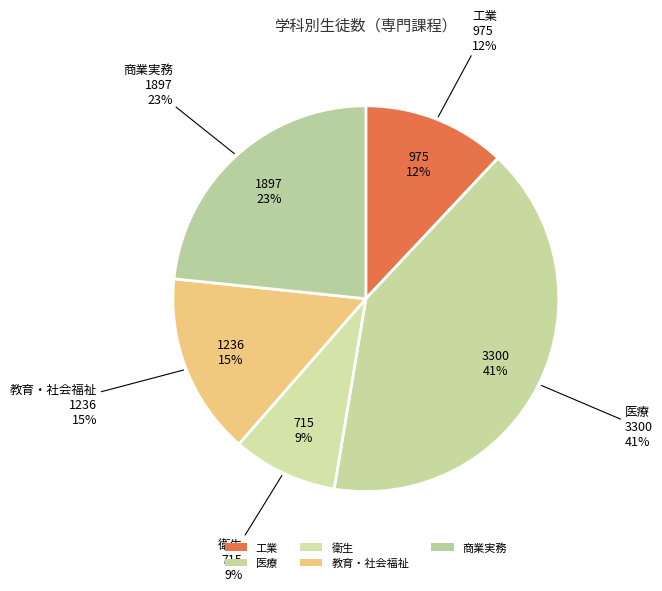

Is there a majority slice in this chart?

No